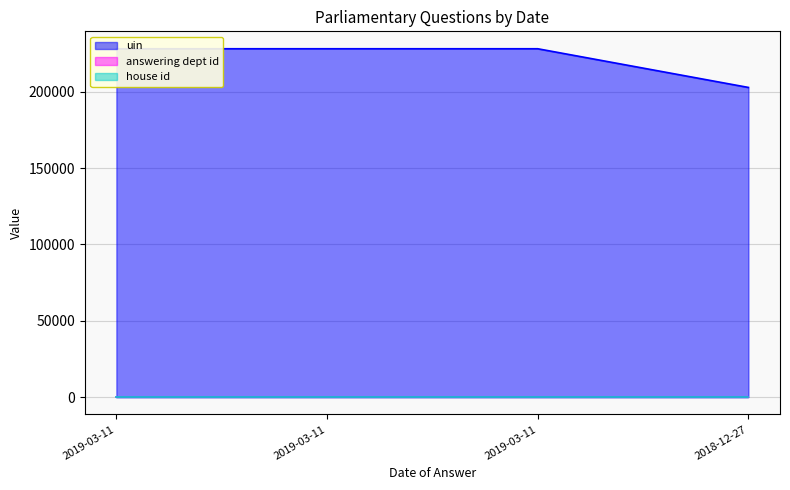

Is the value of house id at 2019-03-11 greater than the value of uin at 2019-03-11?

No